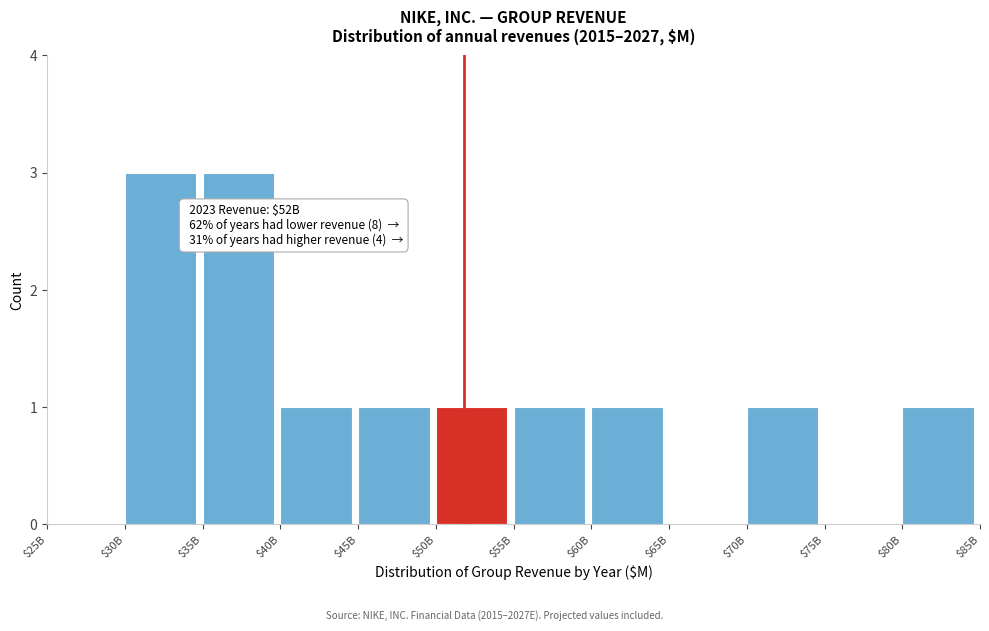

The value at $60B is 1. True or false?

True